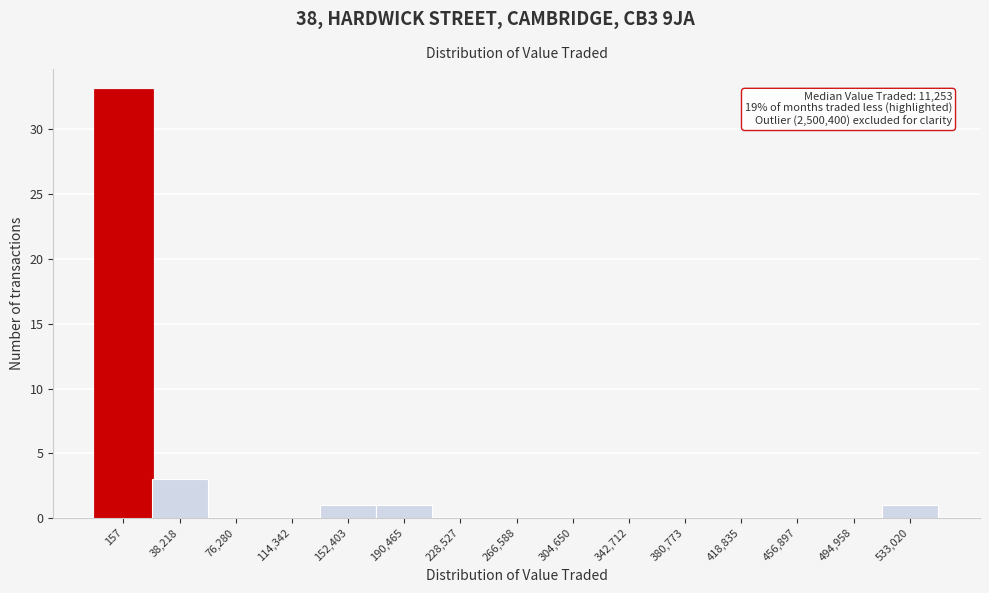

Reading left to right, extract all data points from this chart.

157=33	38,218=3	76,280=0	114,342=0	152,403=1	190,465=1	228,527=0	266,588=0	304,650=0	342,712=0	380,773=0	418,835=0	456,897=0	494,958=0	533,020=1